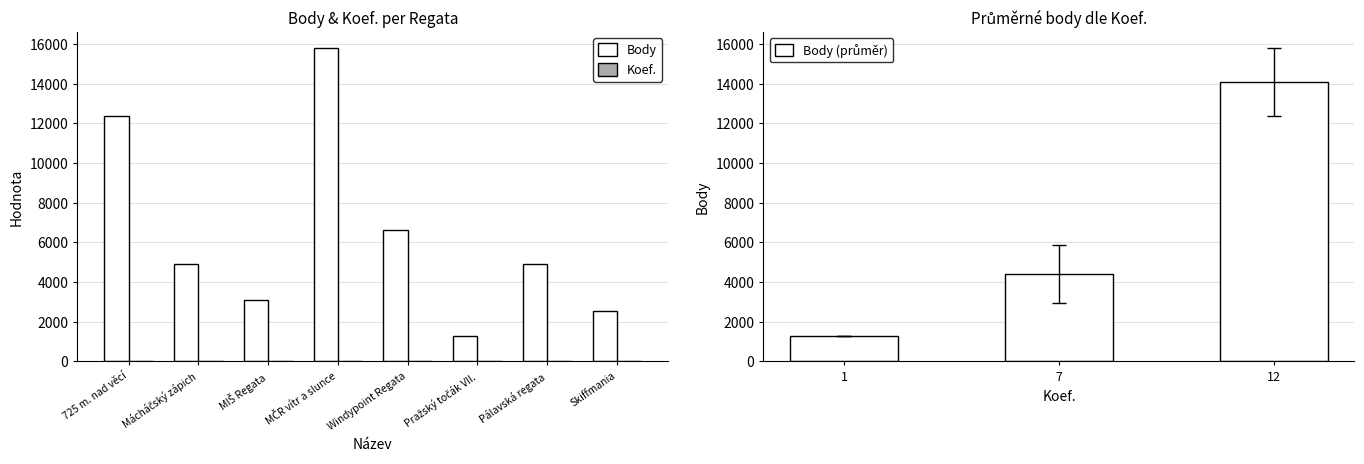

Reading left to right, transcribe all the data shown in this chart.

Body: 725 m. nad věcí=12365	Mácháčský zápich=4921	MIŠ Regata=3104	MČR vítr a slunce=15822	Windypoint Regata=6623	Pražský točák VII.=1305	Pálavská regata=4921	Skiffmania=2550
Koef.: 725 m. nad věcí=12	Mácháčský zápich=7	MIŠ Regata=7	MČR vítr a slunce=12	Windypoint Regata=7	Pražský točák VII.=1	Pálavská regata=7	Skiffmania=7